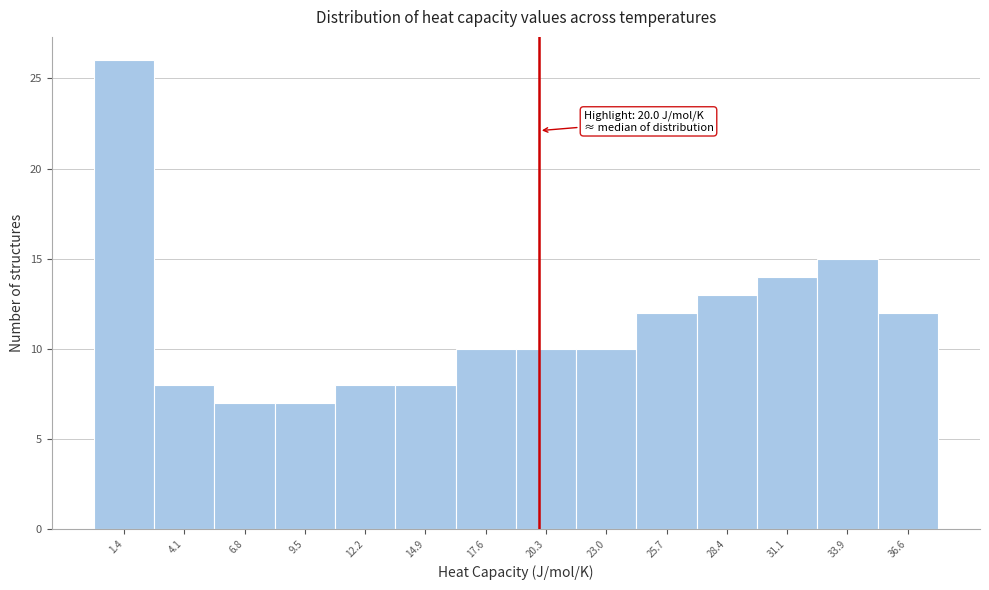

Over which range of the x-axis is the bar tallest?

0.0 to 2.5